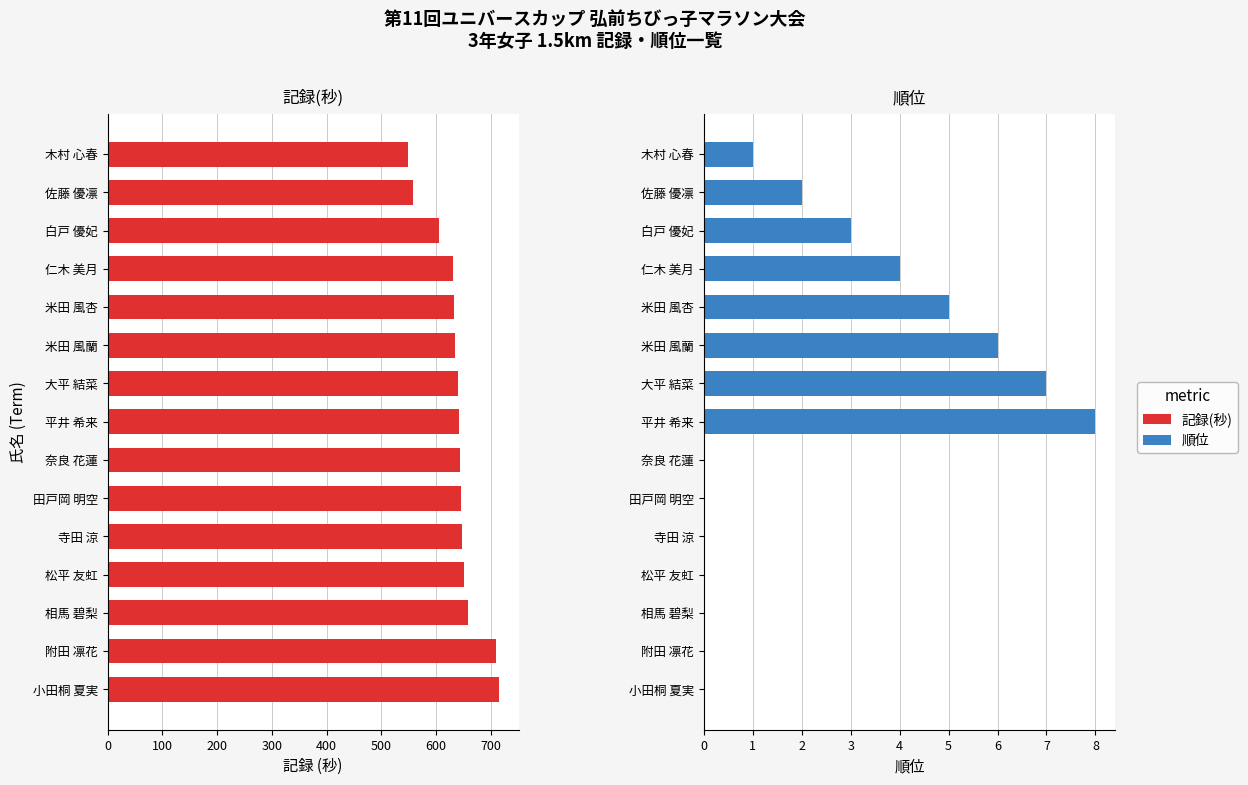

Reading left to right, extract all data points from this chart.

記録(秒): 549	557	605	631	633	634	640	641	644	645	647	651	659	709	715
順位: 1	2	3	4	5	6	7	8	0	0	0	0	0	0	0